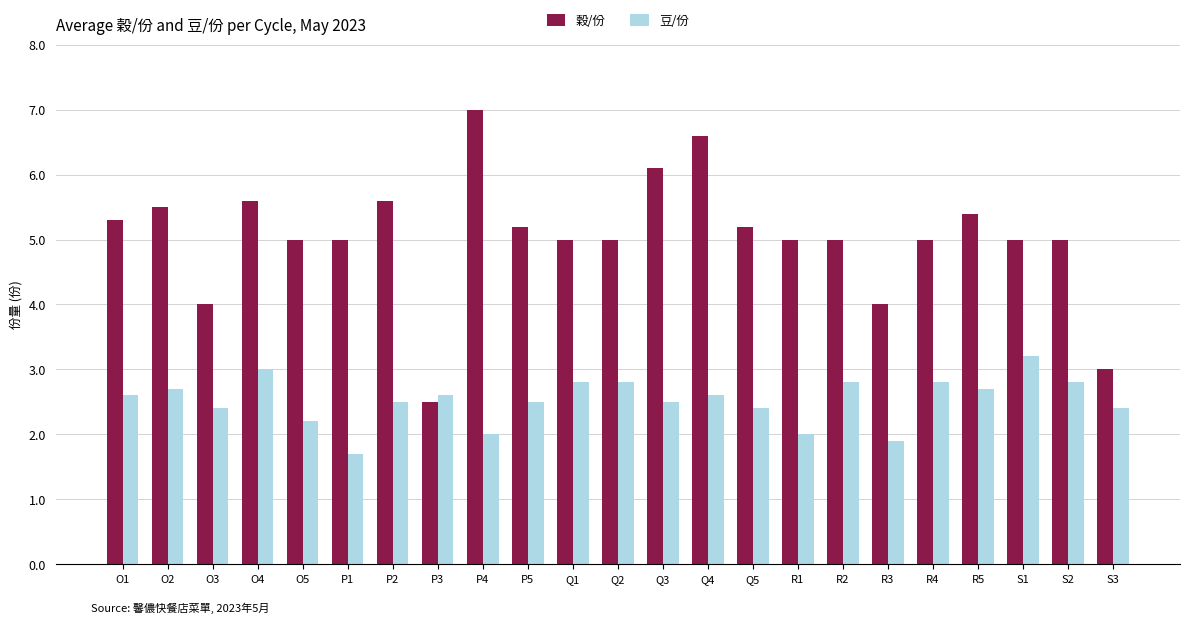

What is the spread (max minus min) of values at S3?

0.6